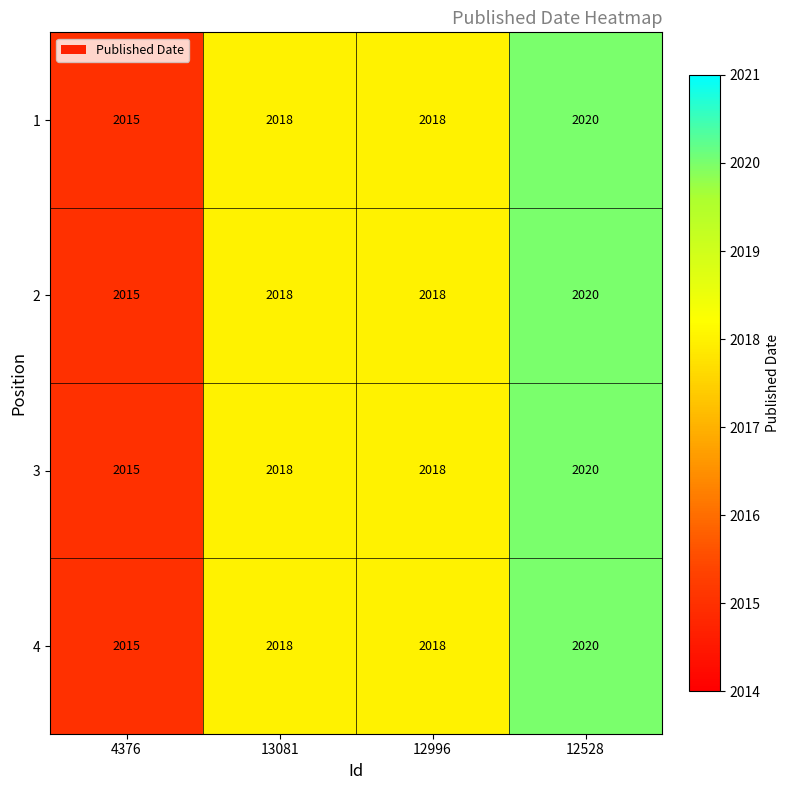

What value does the 3 series have at 4376?

2015